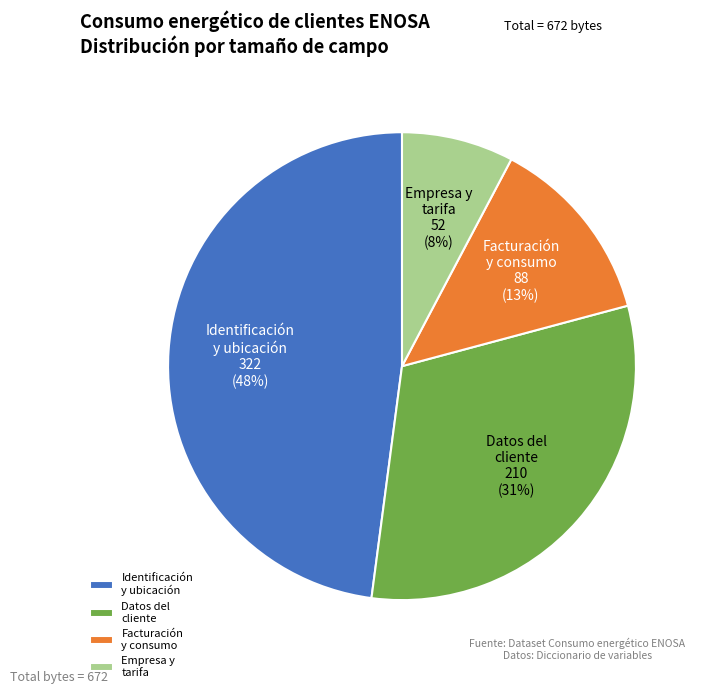

How many slices are in this pie chart?

4